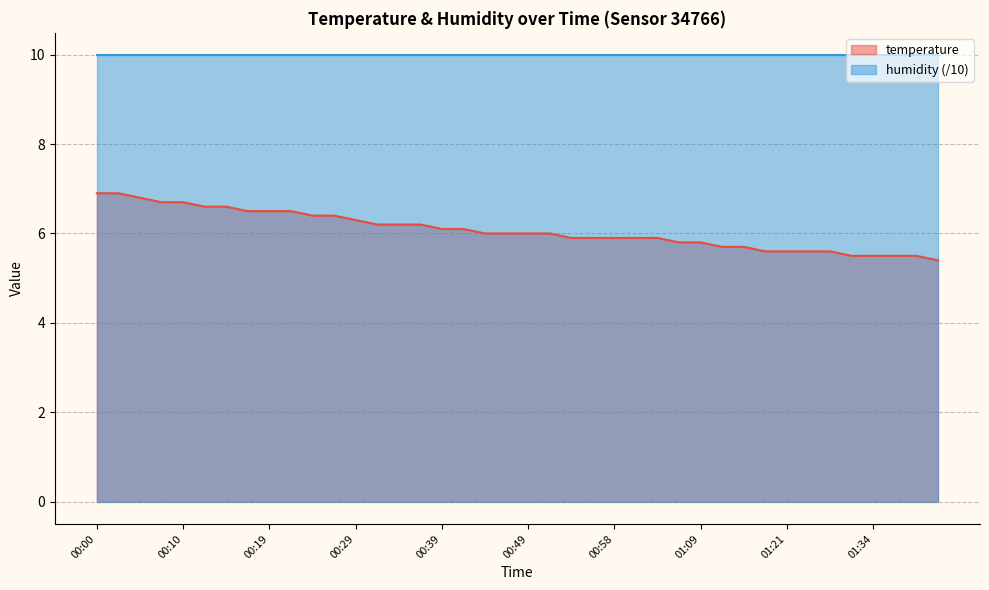

How many values are below 6?

18